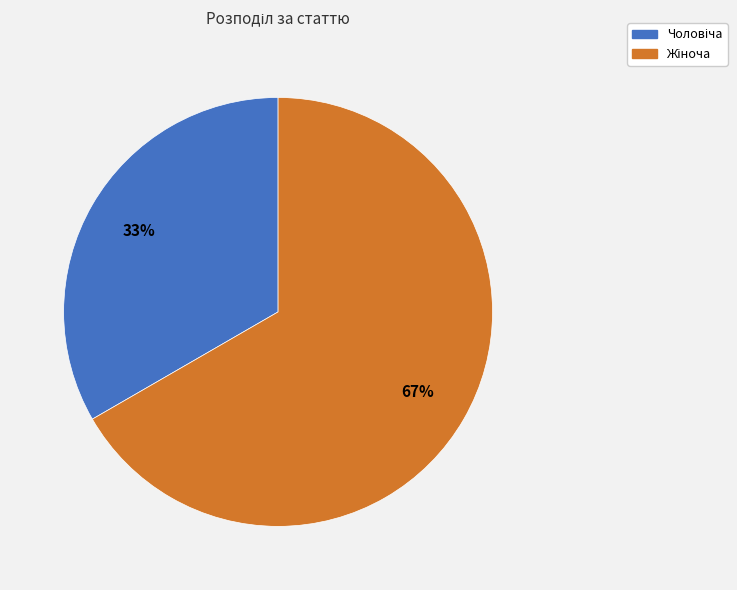

Does any single category account for the majority?

Yes